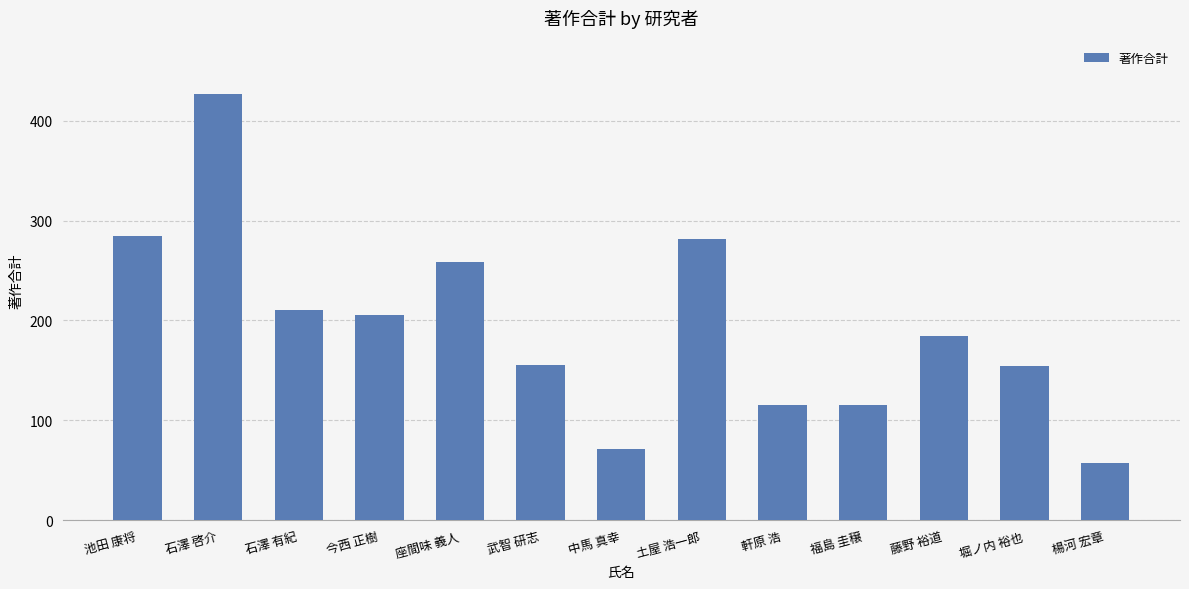

What is the difference between the values at 藤野 裕道 and 石澤 有紀?

26